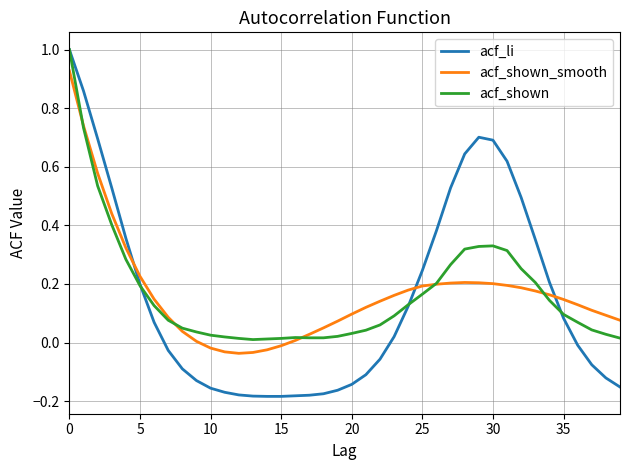

Which series has the widest spread of values?

acf_li